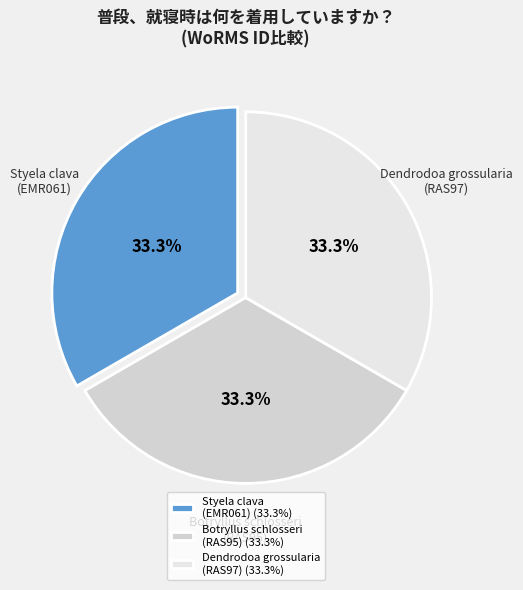

To the nearest percent, what is the average slice percentage?

33%